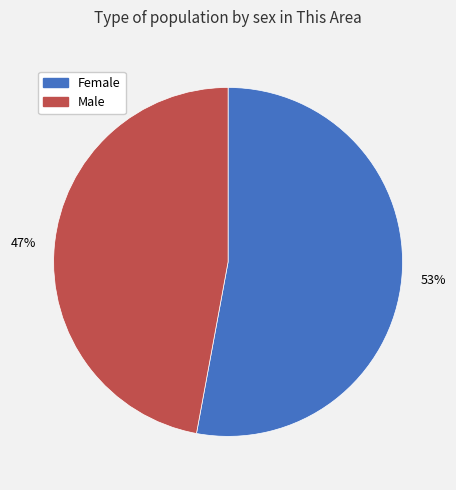

Does Male account for over 50% of the chart?

No